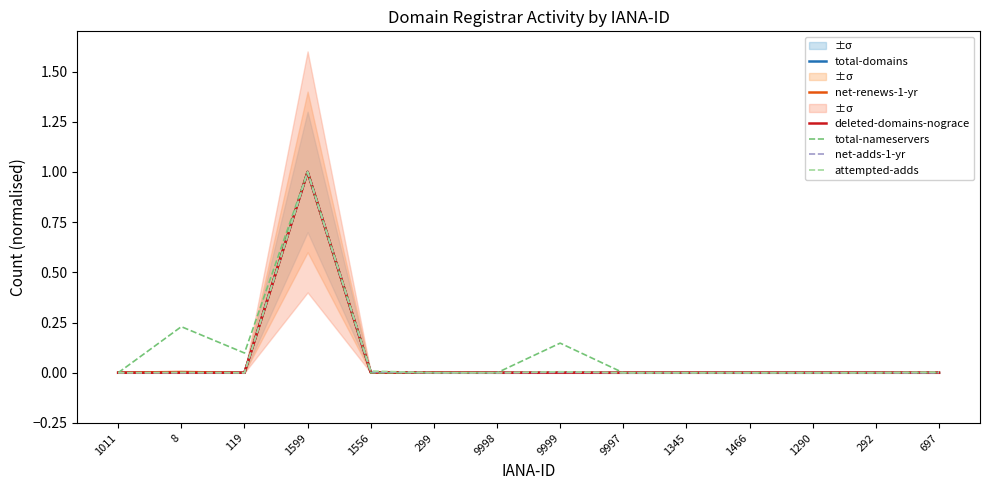

The net-adds-1-yr series shows -0.4 at 1466. True or false?

False